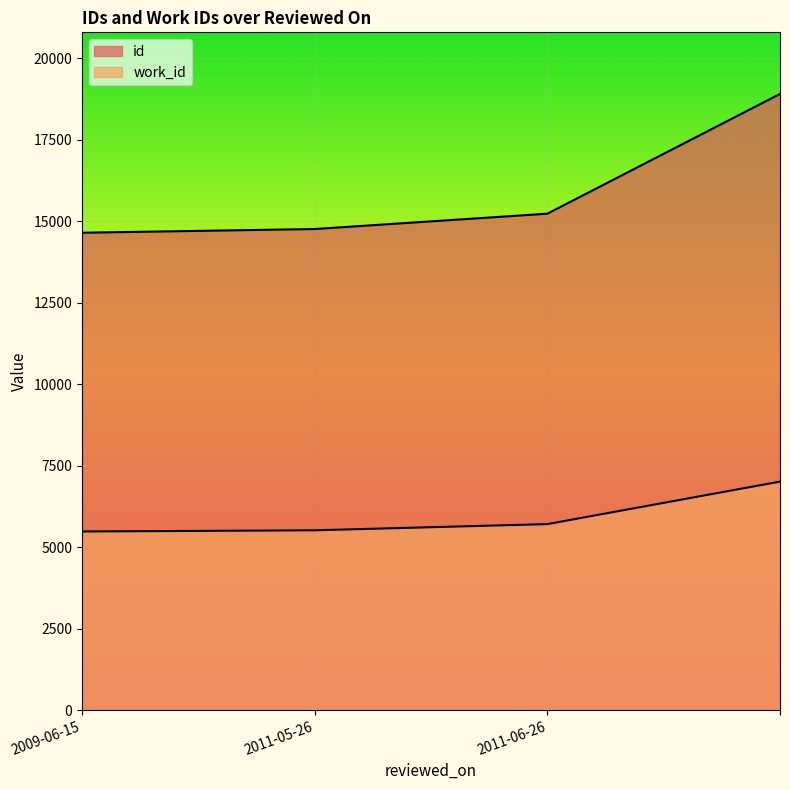

What is the maximum value shown in the chart?

18899